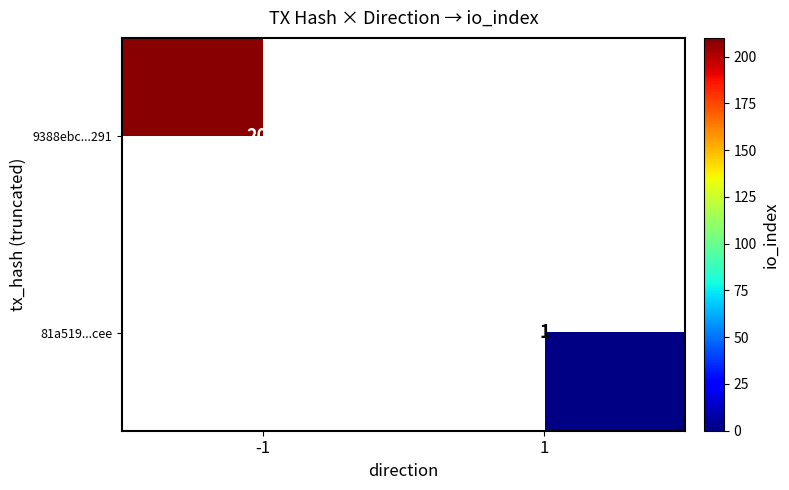

The value of 9388ebc...291 at -1 is 101.4. True or false?

False